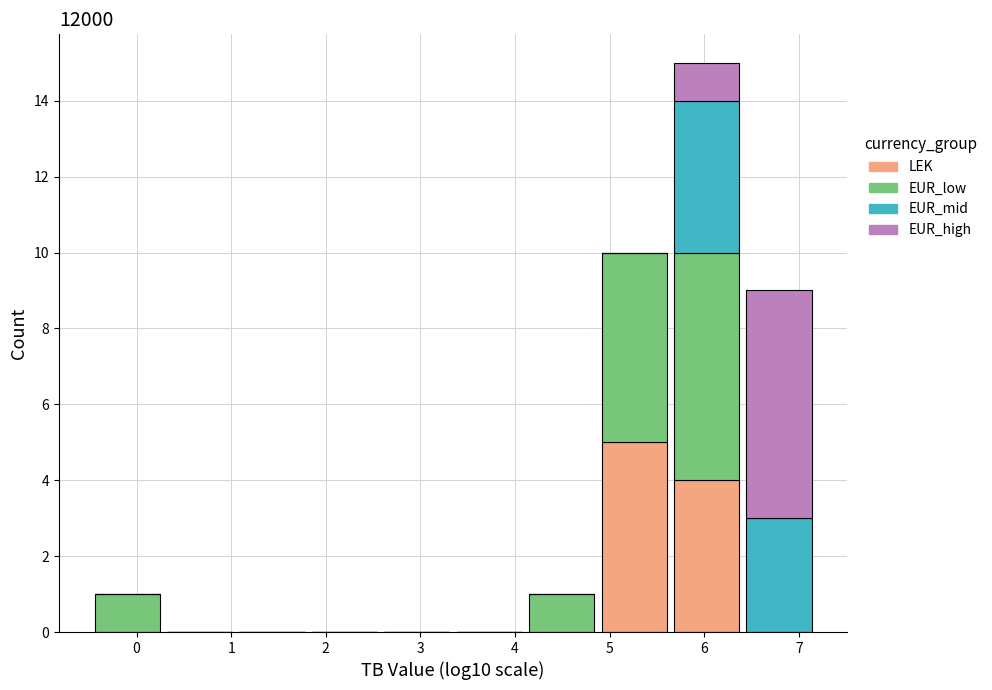

Which range on the x-axis has the tallest stacked bar (by total height)?

5.6 to 6.4